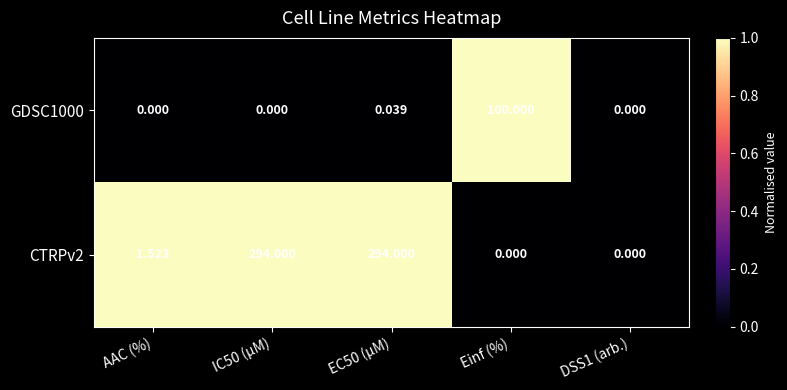

At which label does CTRPv2 first exceed 1?

AAC (%)